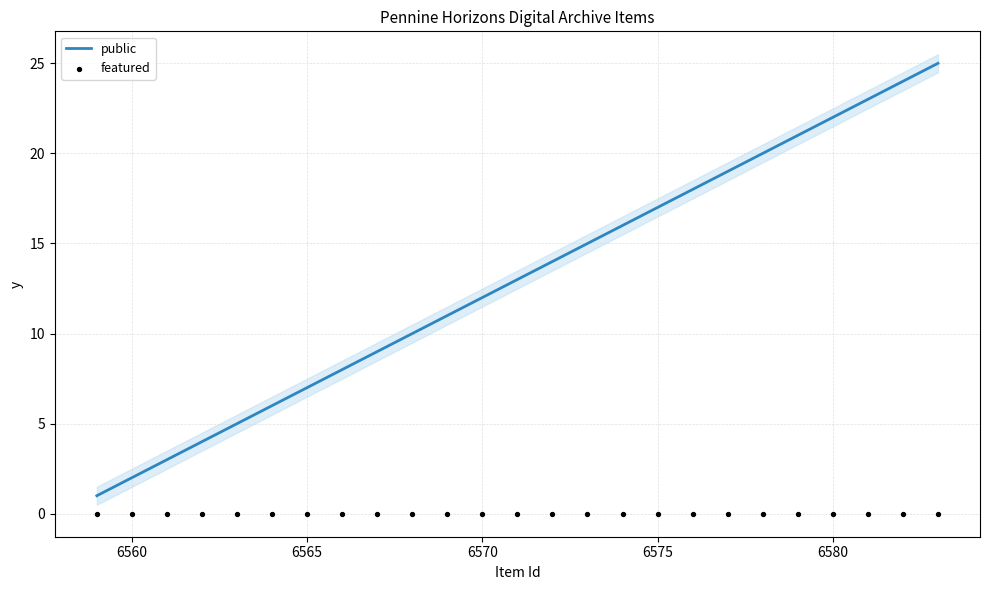

At how many categories does at least one series exceed 2?

23